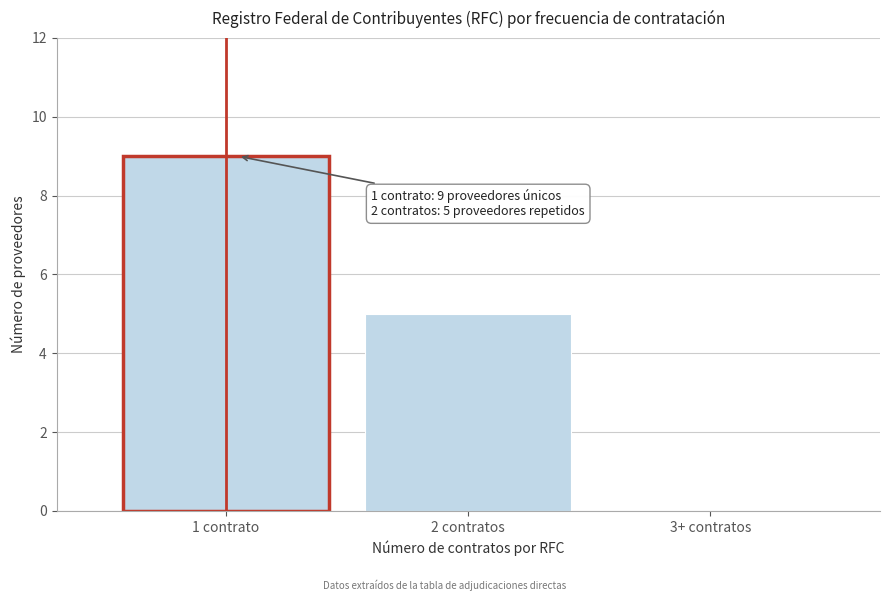

Reading left to right, transcribe all the data shown in this chart.

1 contrato=9	2 contratos=5	3+ contratos=0